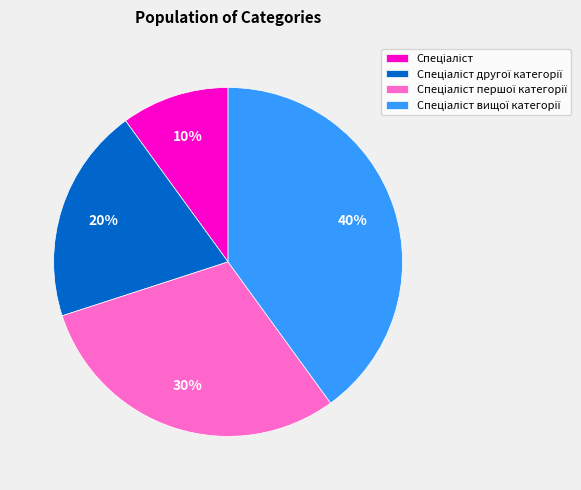

Is there any slice that represents more than half of the pie?

No